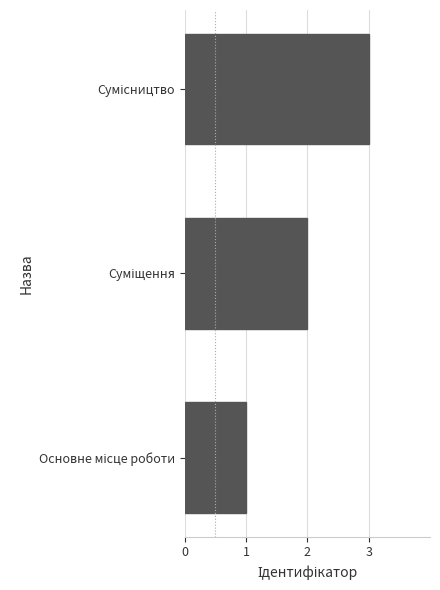

How many series are shown in this chart?

1